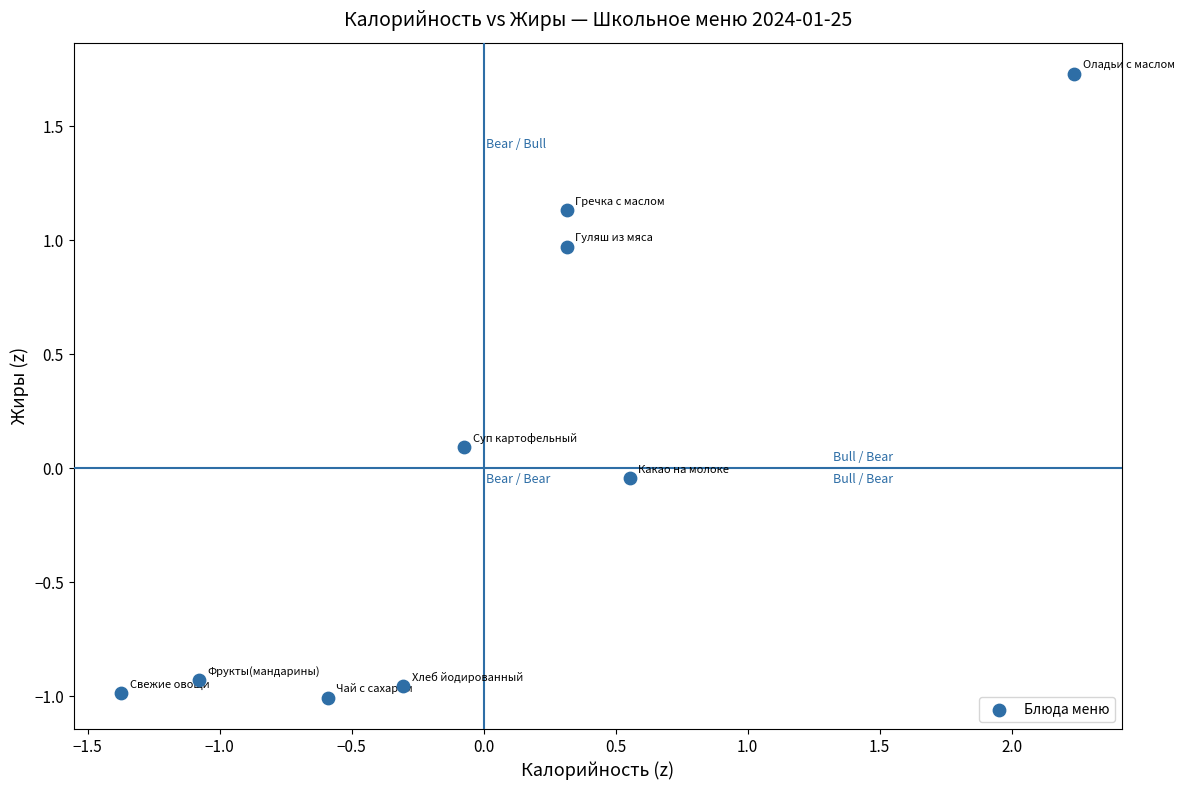

What is the range of X values (max minus min)?

3.6